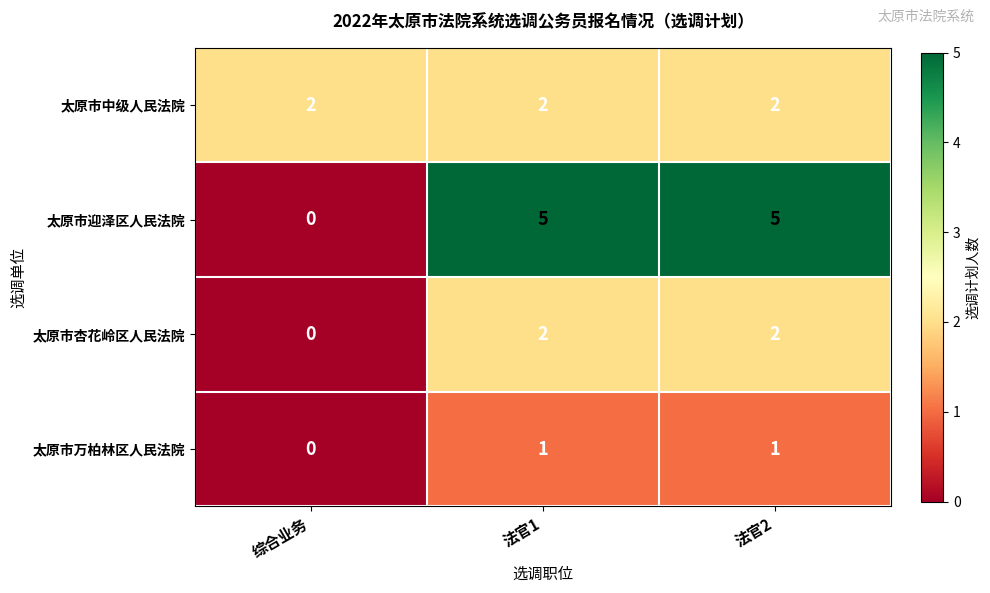

Is it true that 太原市杏花岭区人民法院 equals 1 at 法官2?

False